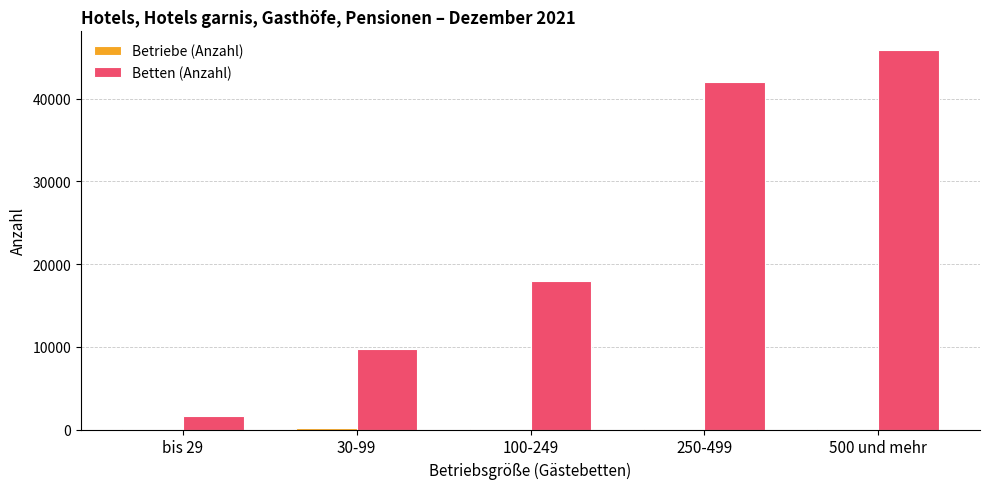

The value of Betten (Anzahl) at 250-499 is 62438. True or false?

False